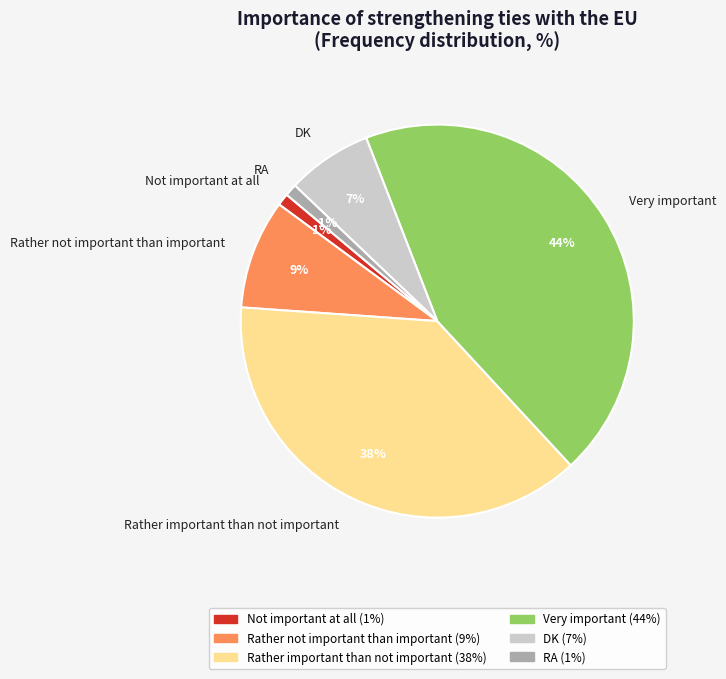

How many segments does this pie chart have?

6